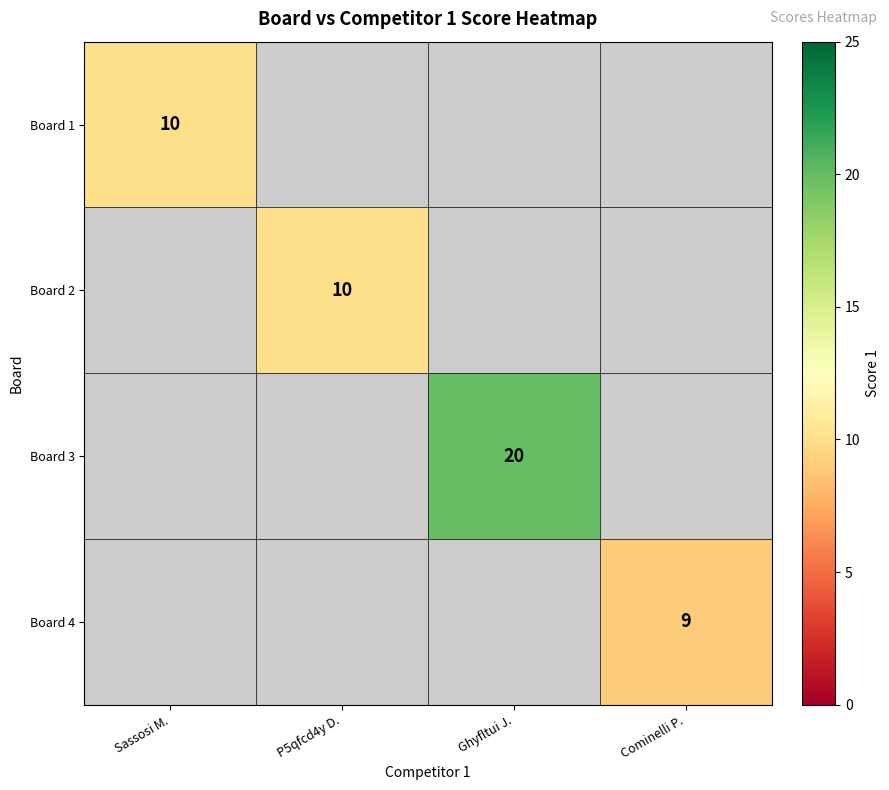

The value of Board 4 at Cominelli P. is 5. True or false?

False